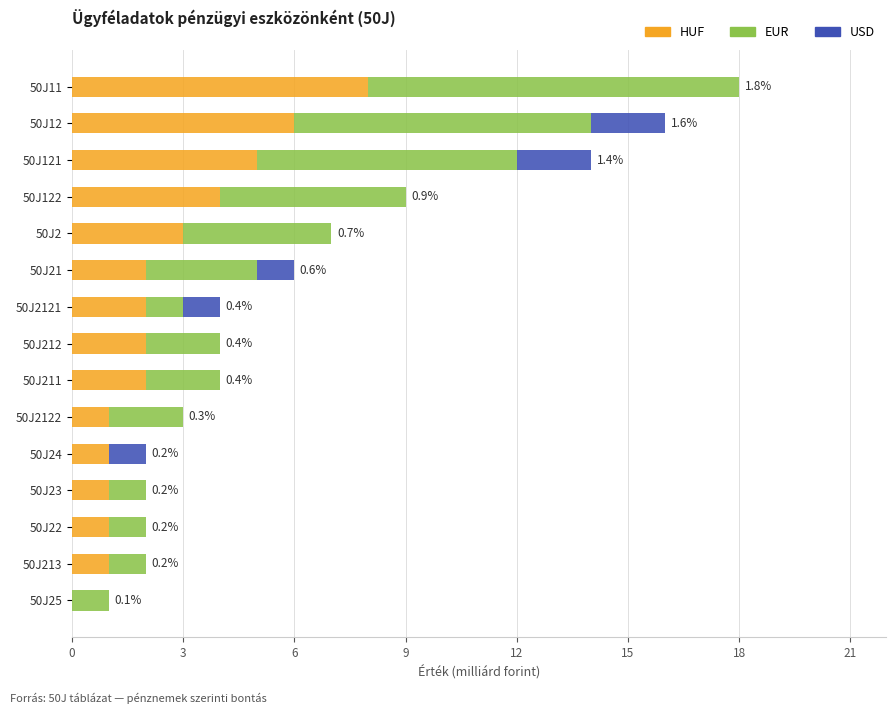

How many positive values does the HUF series have?

14